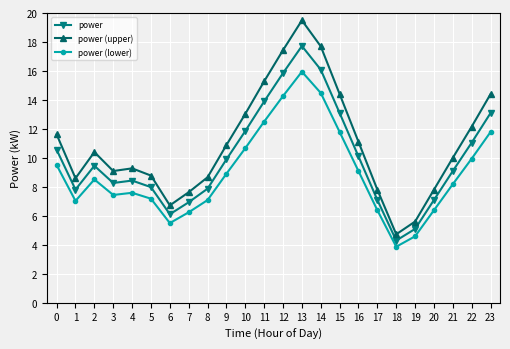

What is the highest value of the power series?

17.7